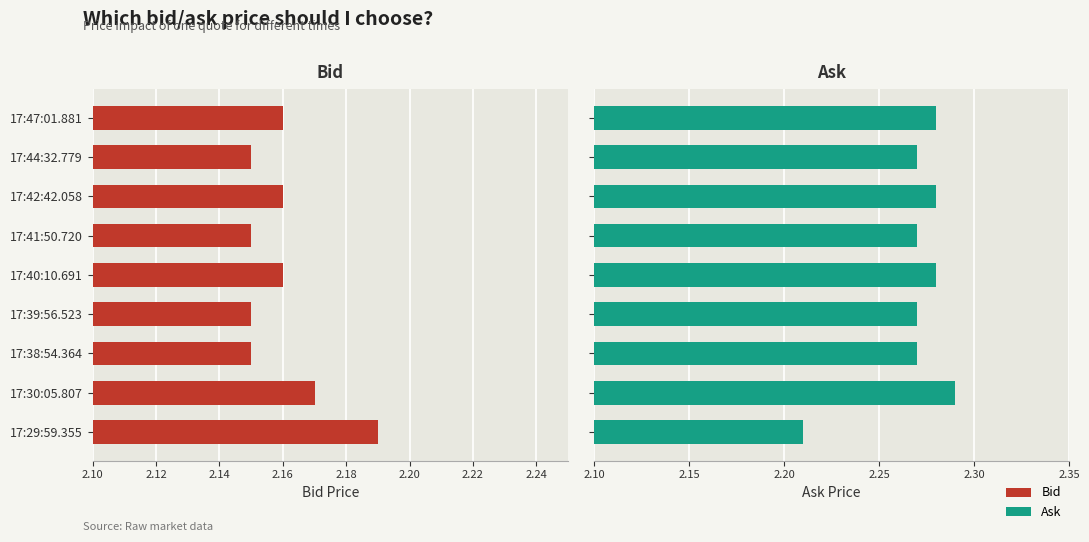

How many groups of bars are there?

9